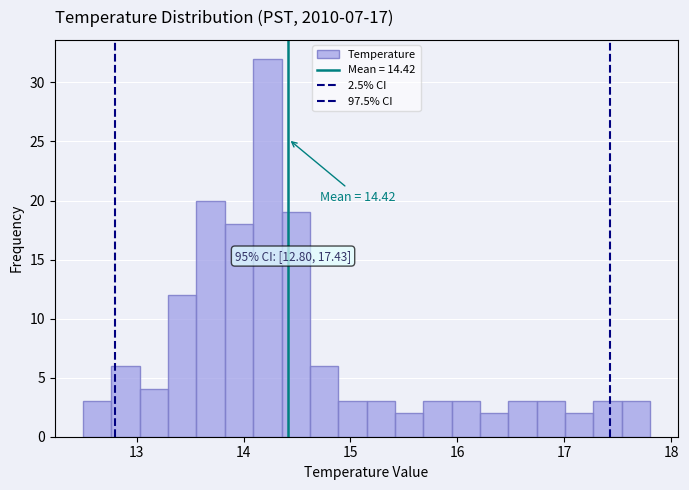

Around what value on the x-axis is the tallest bar? Give the approximate position of its centre, as read against the axis.

14.2